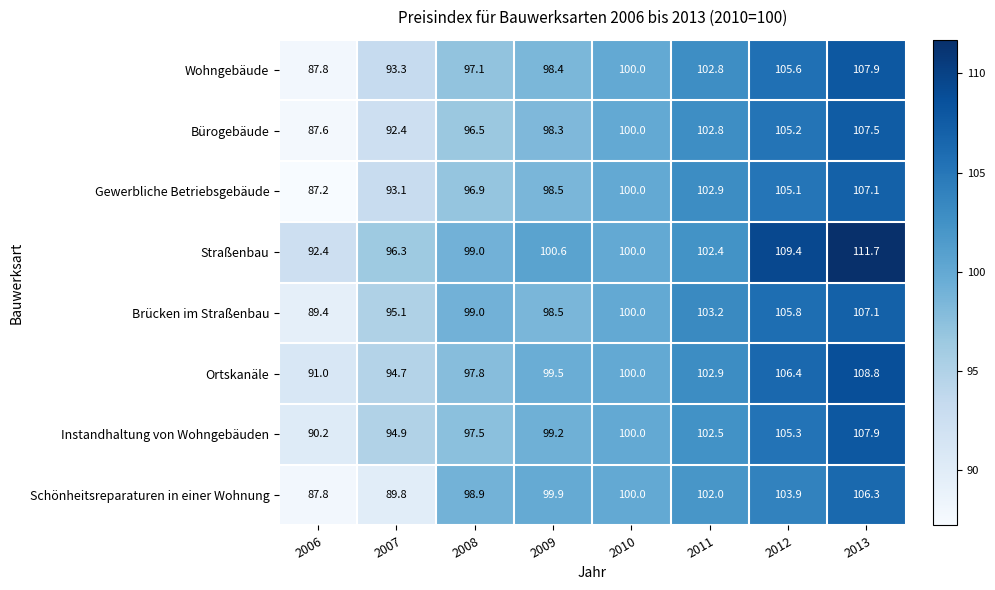

What is the approximate value of Instandhaltung von Wohngebäuden at 2013?

107.9